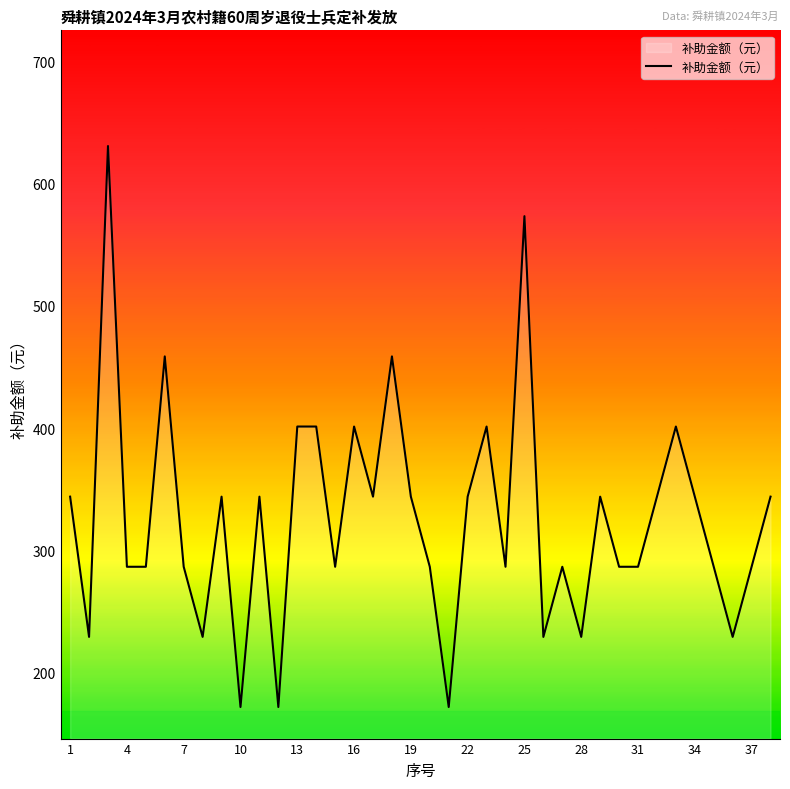

Reading left to right, transcribe all the data shown in this chart.

344.0	229.3	630.7	286.7	286.7	458.7	286.7	229.3	344.0	172.0	344.0	172.0	401.3	401.3	286.7	401.3	344.0	458.7	344.0	286.7	172.0	344.0	401.3	286.7	573.3	229.3	286.7	229.3	344.0	286.7	286.7	344.0	401.3	344.0	286.7	229.3	286.7	344.0